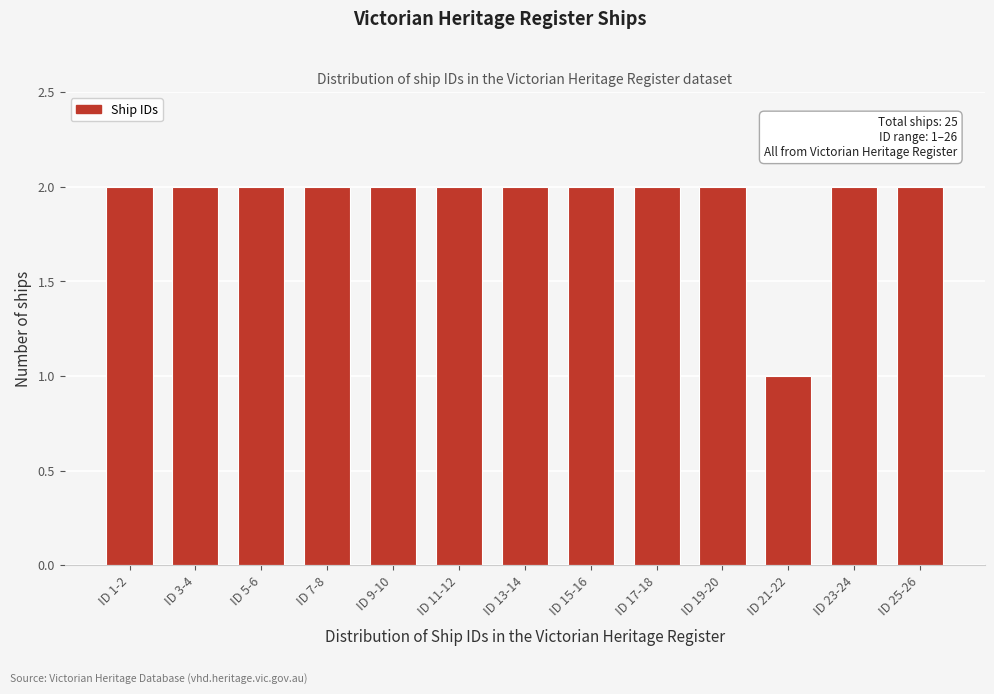

Reading right to left, what are all the values shown in this chart?

2	2	1	2	2	2	2	2	2	2	2	2	2